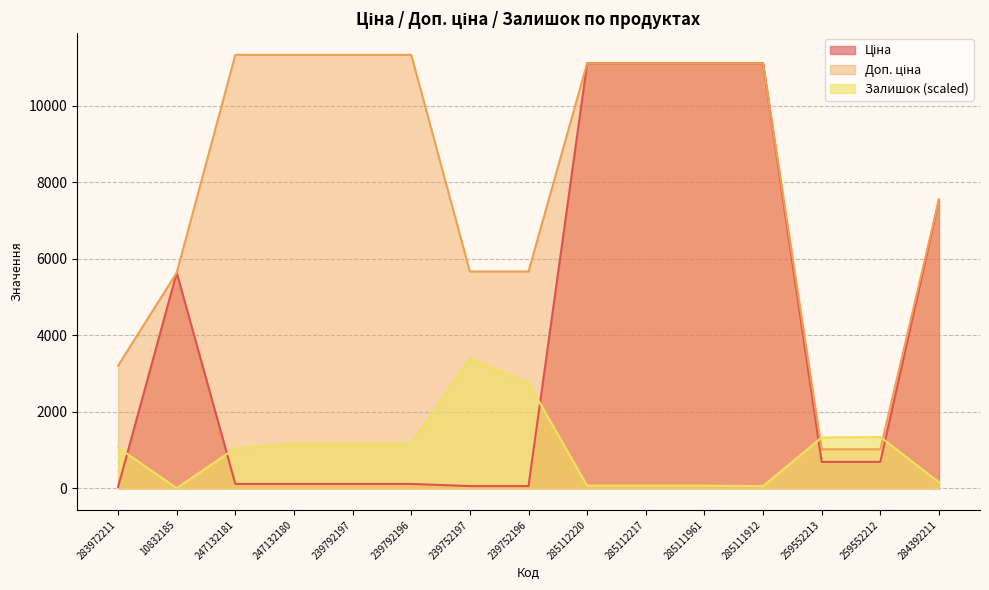

What is the total value across all series at 259552213?

3034.8